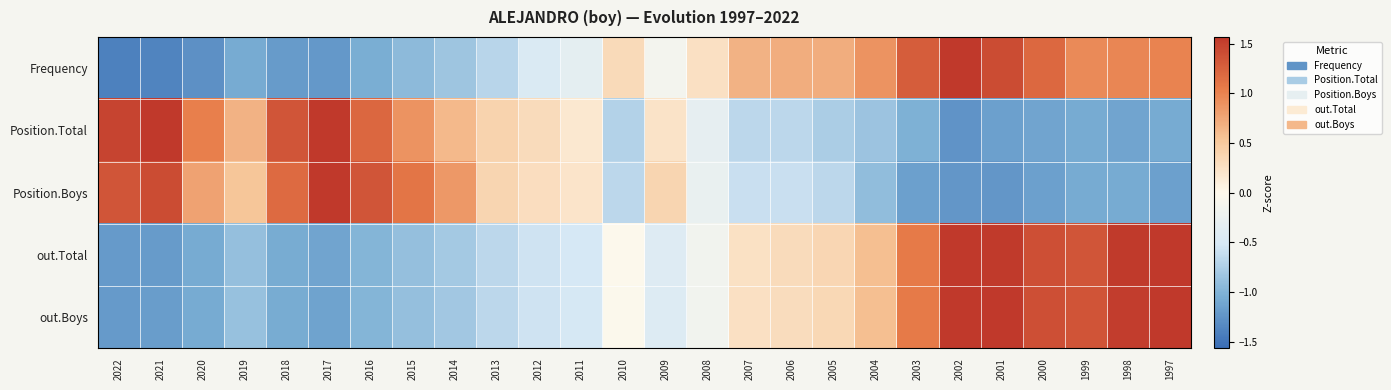

How many categories are shown in the chart?

26